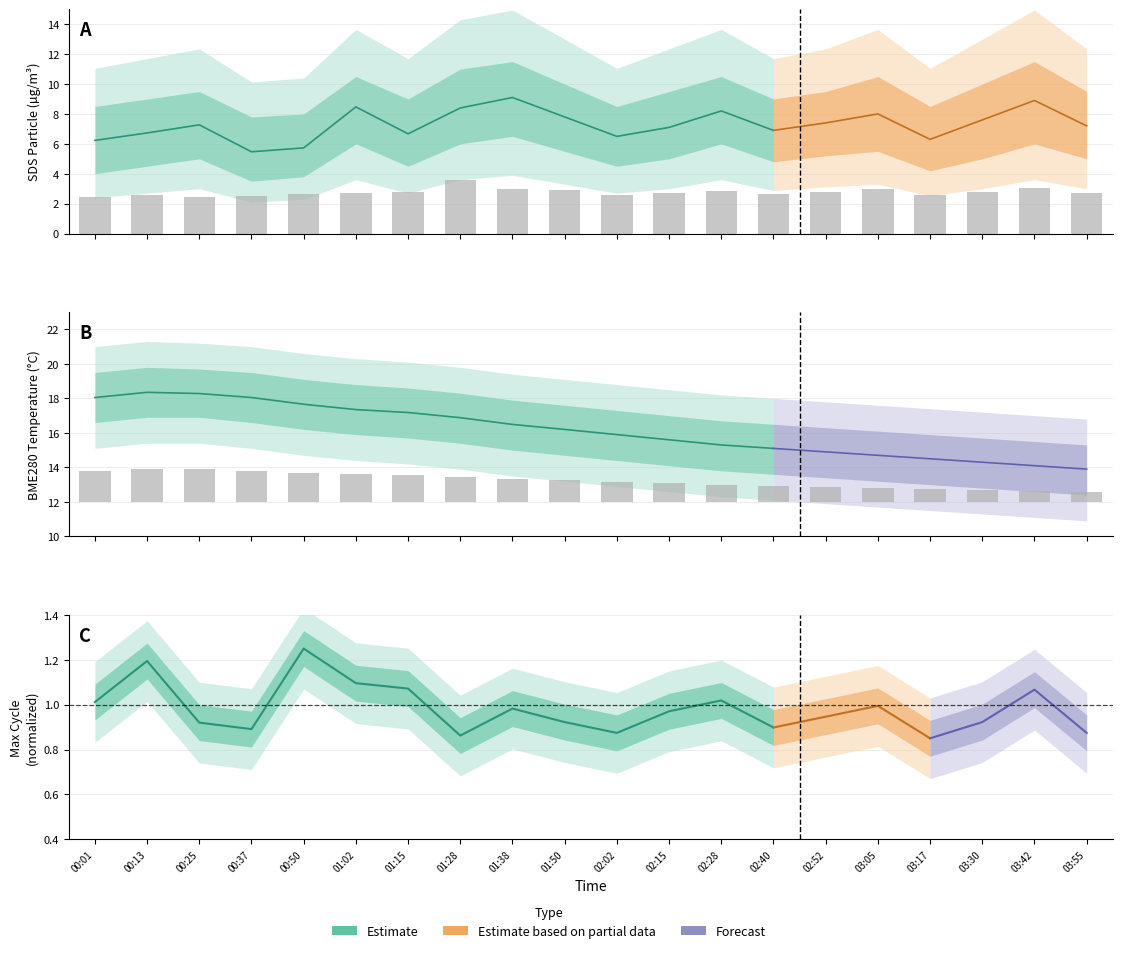

What is the difference between the maximum and second lowest values in the SDS_P2 (bars) series?

1.1